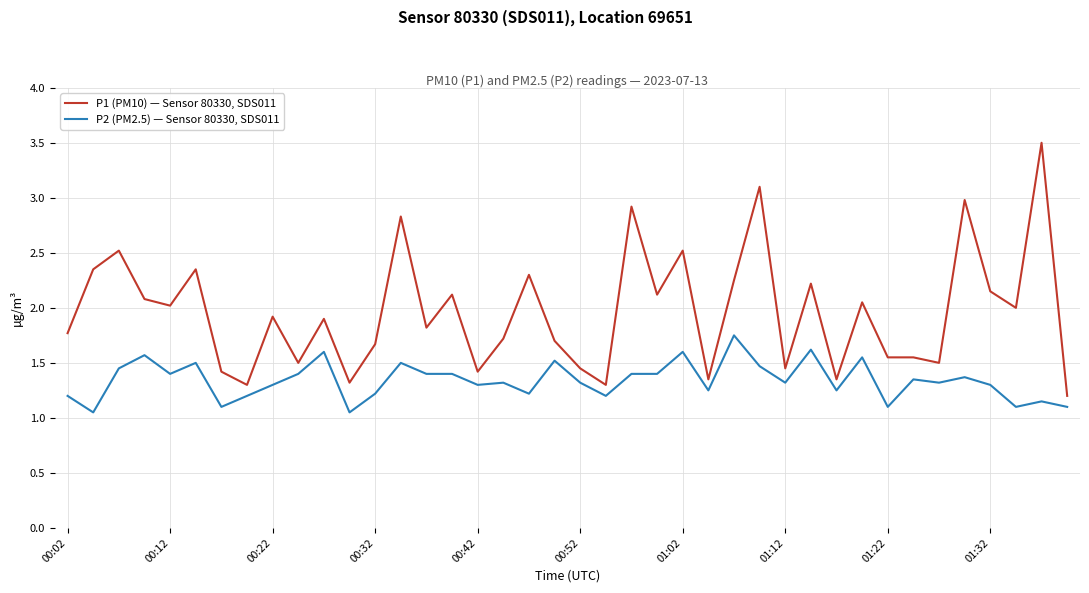

What is the maximum value shown in the chart?

3.5